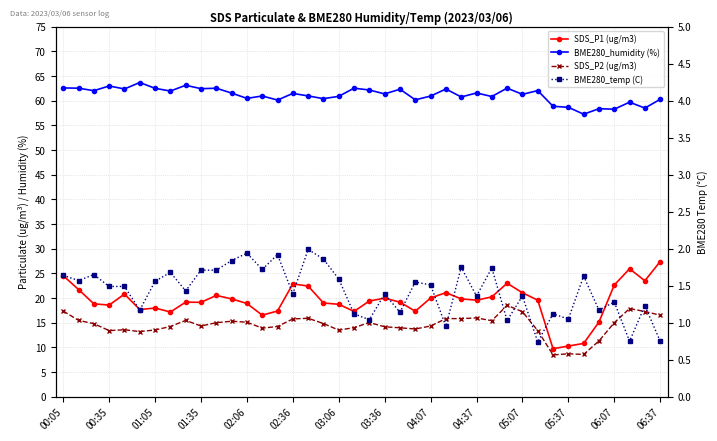

True or false: BME280_humidity (%) and SDS_P2 (ug/m3) intersect in this chart.

False